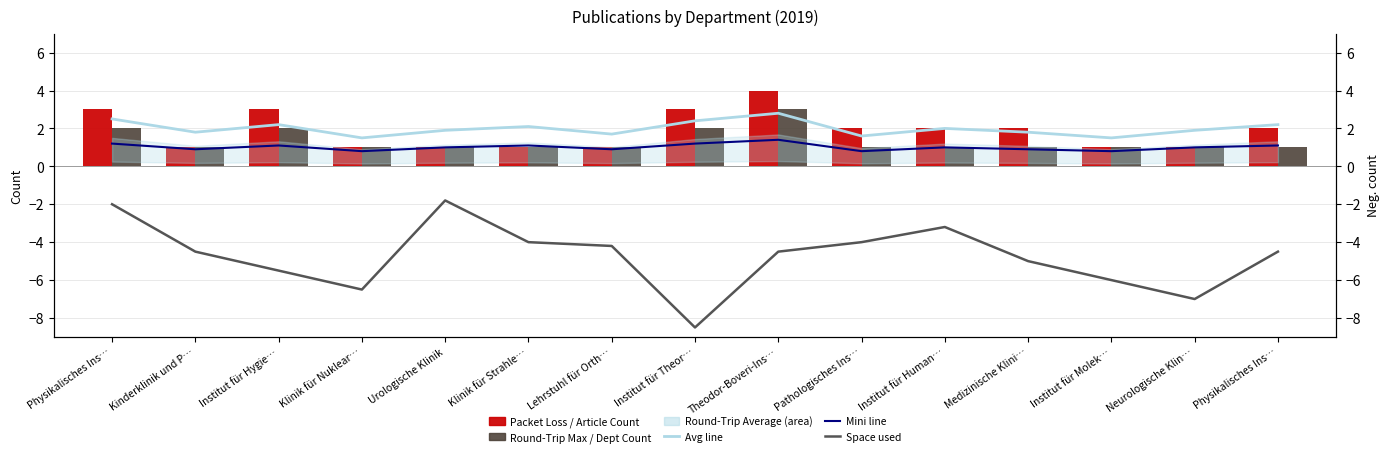

True or false: Space used (neg) has a value of -1.2 at Urologische Klinik.

False